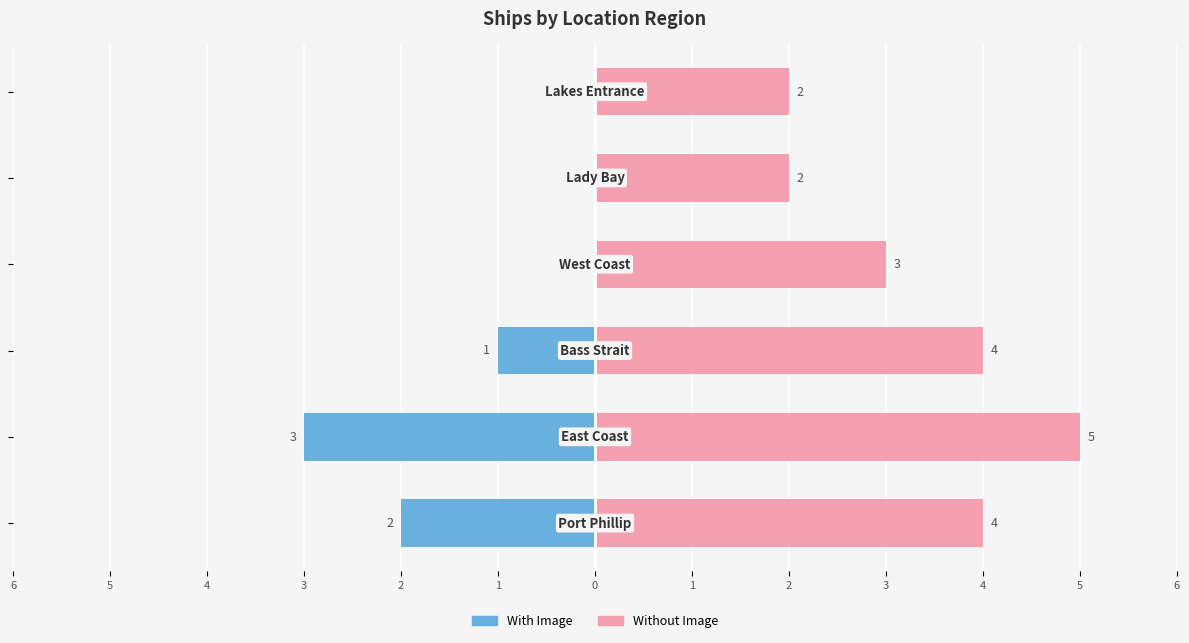

What is the sum of the With Image values at 3 and 5?

-3